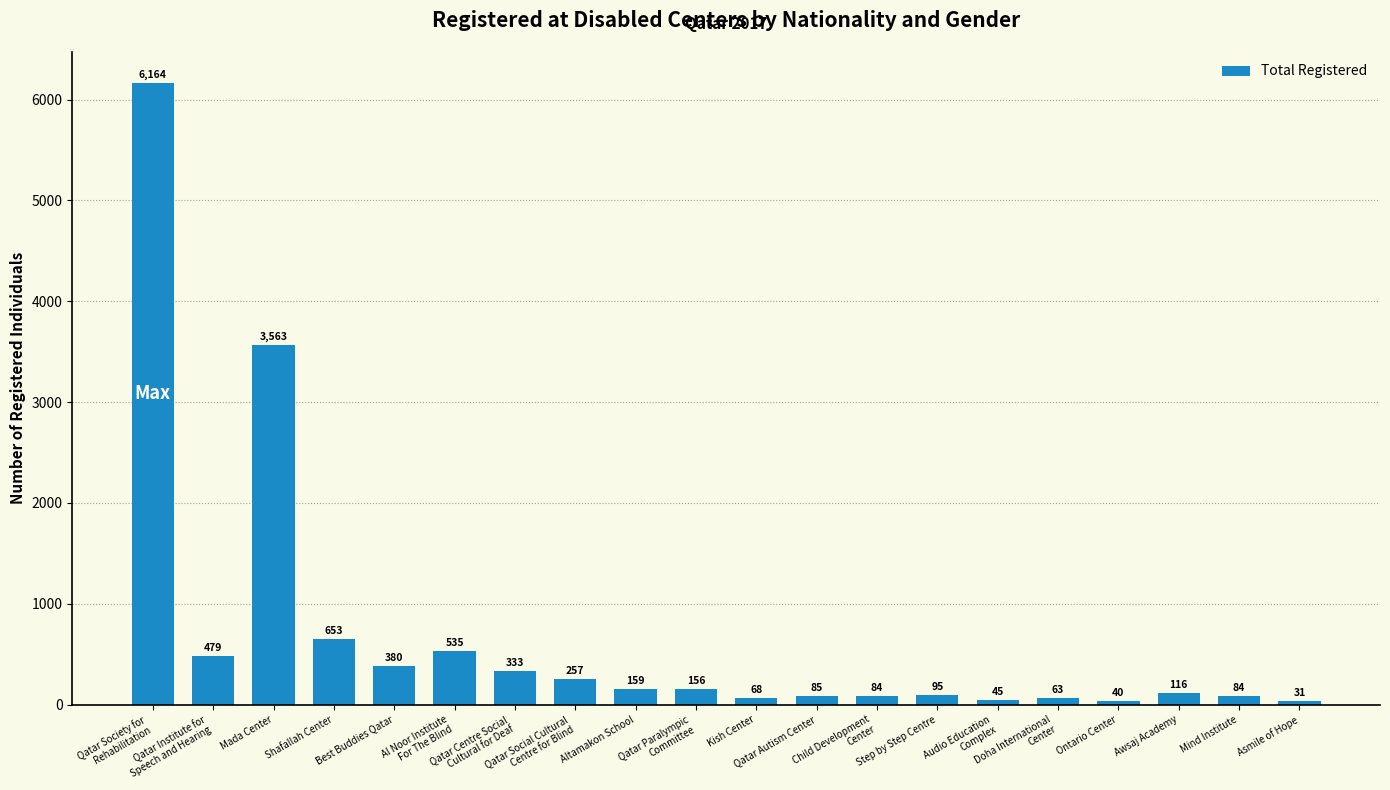

What is the value of the 14th bar from the left?

95